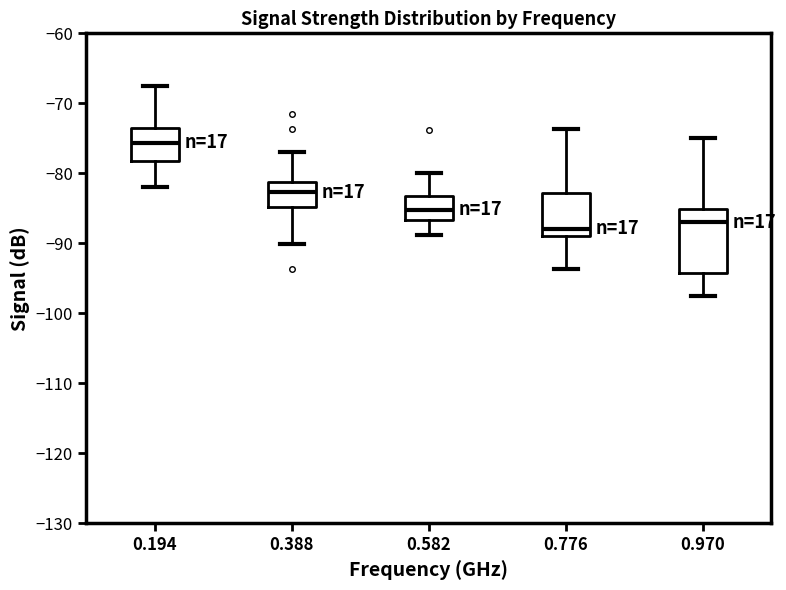

Reading left to right, read every box against the y-axis: the position of its median line, the range the box covers, and the ends of its whiskers. The values are not printed on the chart, so give them approximately, as read against the axis.

0.194: median -76, box -78 to -73, whiskers -82 to -67
0.388: median -83, box -85 to -81, whiskers -90 to -77
0.582: median -85, box -87 to -83, whiskers -89 to -80
0.776: median -88, box -89 to -83, whiskers -94 to -74
0.970: median -87, box -94 to -85, whiskers -97 to -75